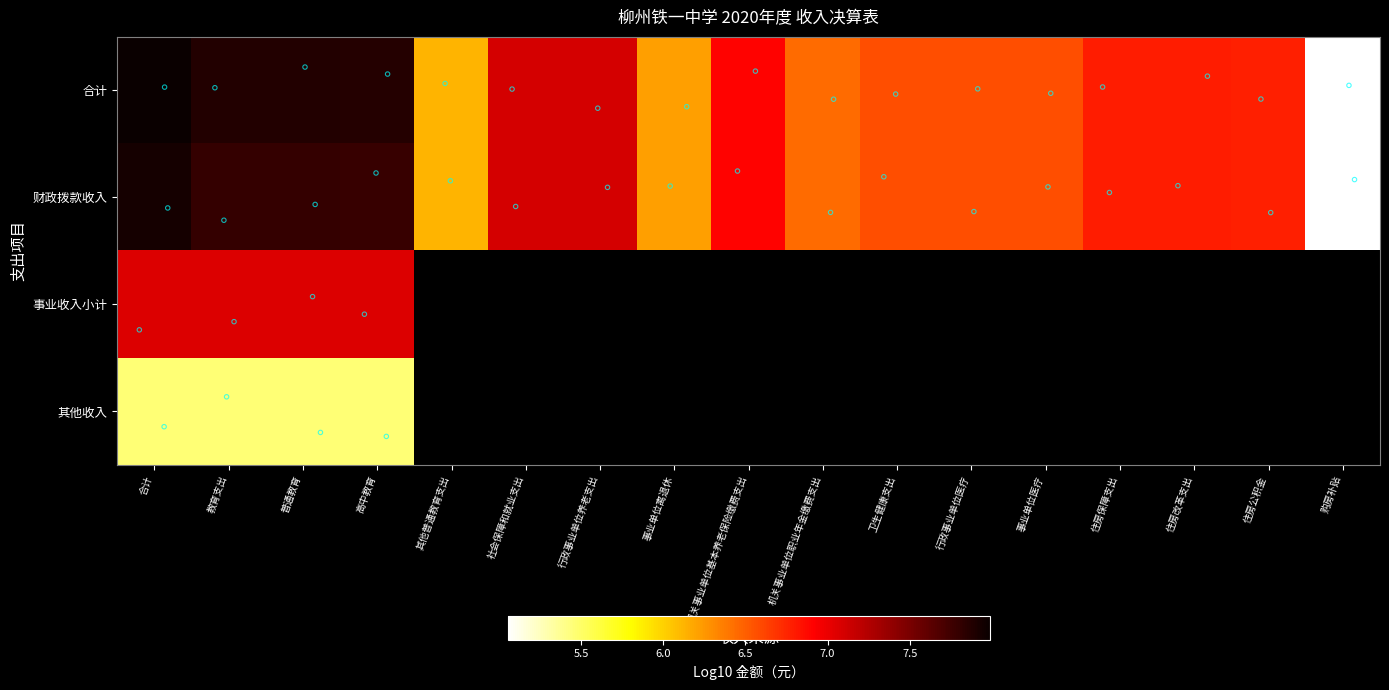

True or false: 财政拨款收入 has a value of 6.8 at 住房保障支出.

True